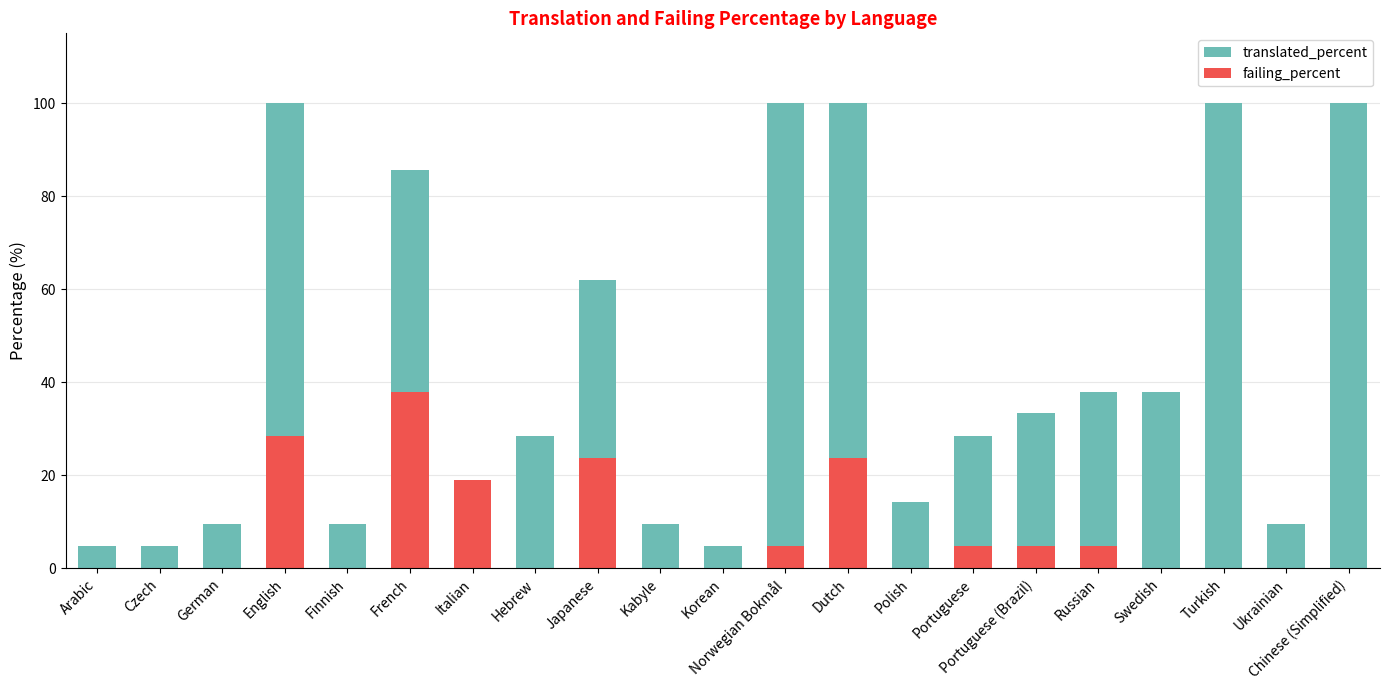

Rank the series by their average value, from lowest to highest.

failing_percent, translated_percent